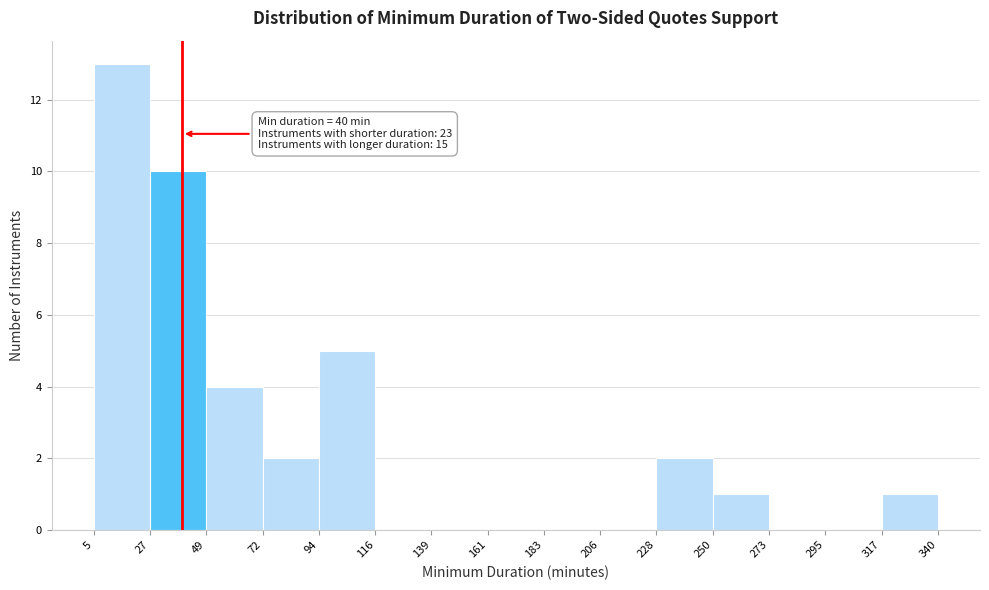

Over which range of the x-axis is the bar tallest?

5 to 27